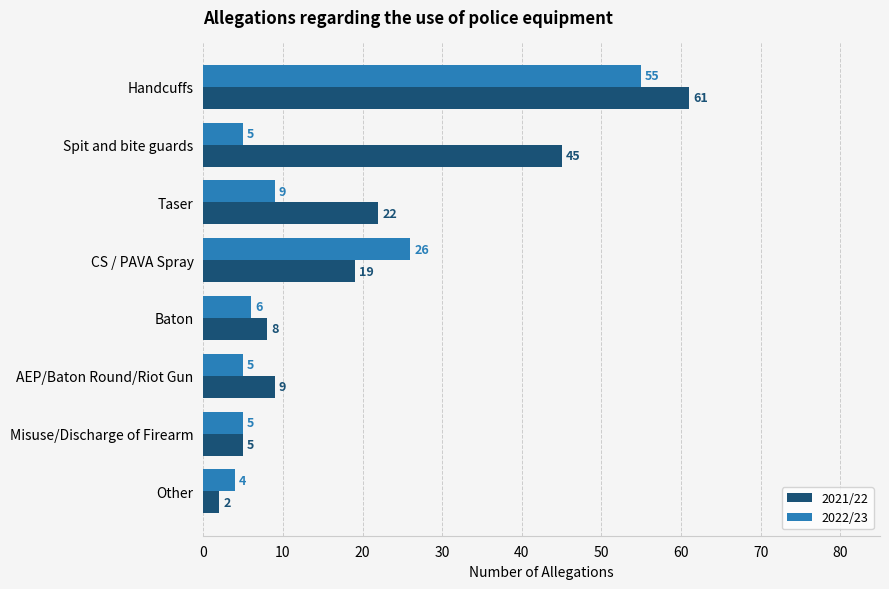

Which series has the largest total across all categories?

2021/22